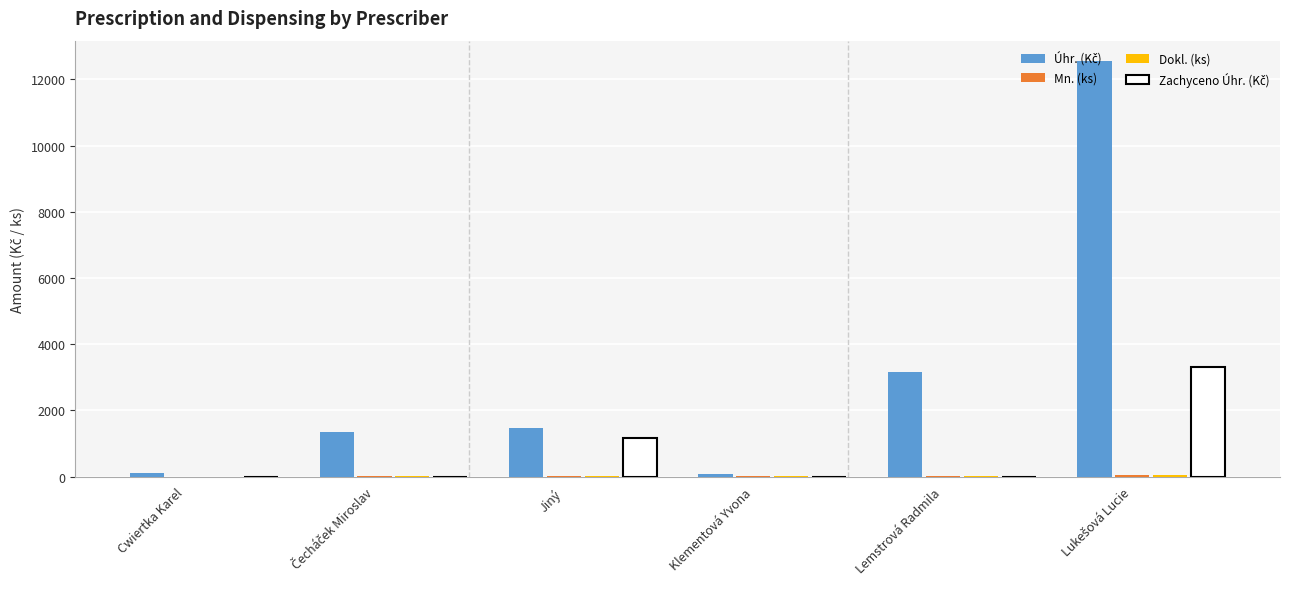

What is the maximum value shown in the chart?

12543.2